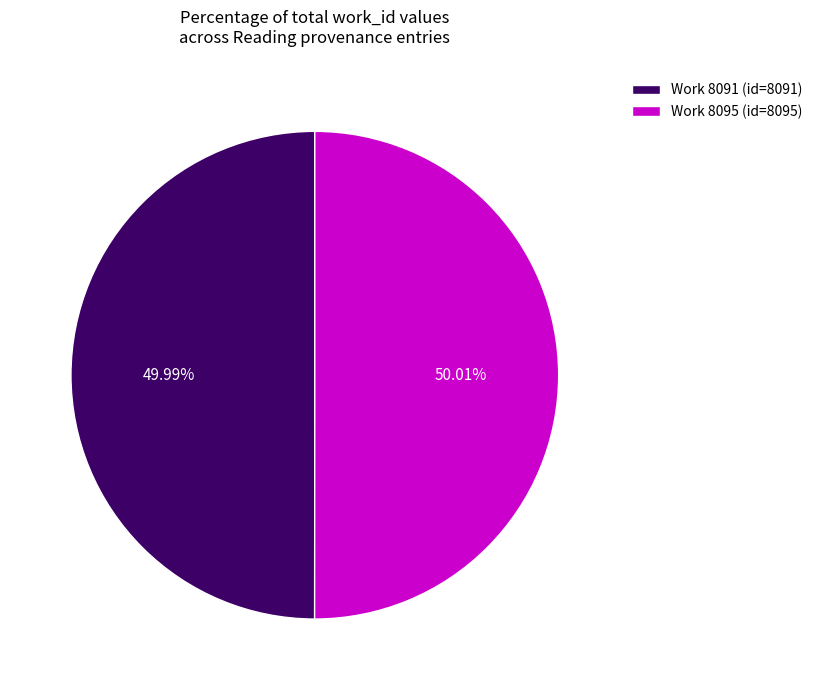

Is there any slice that represents more than half of the pie?

Yes